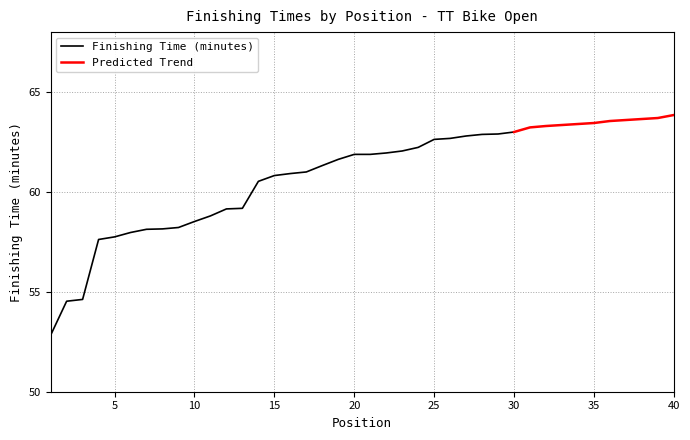

The Finishing Time (minutes) series shows 62.6 at 25. True or false?

True